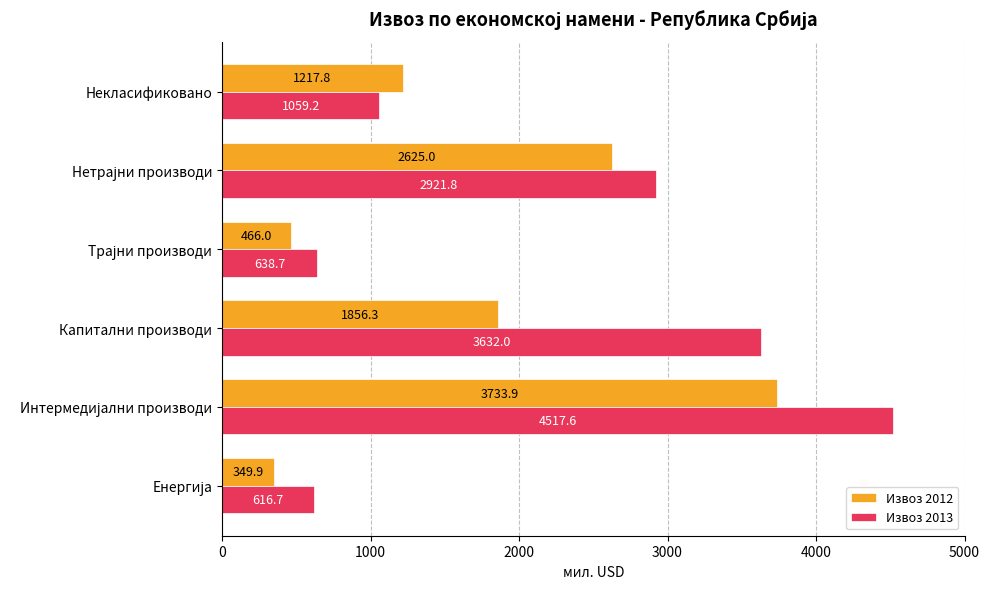

How many data points in Извоз 2012 are above 1856?

3